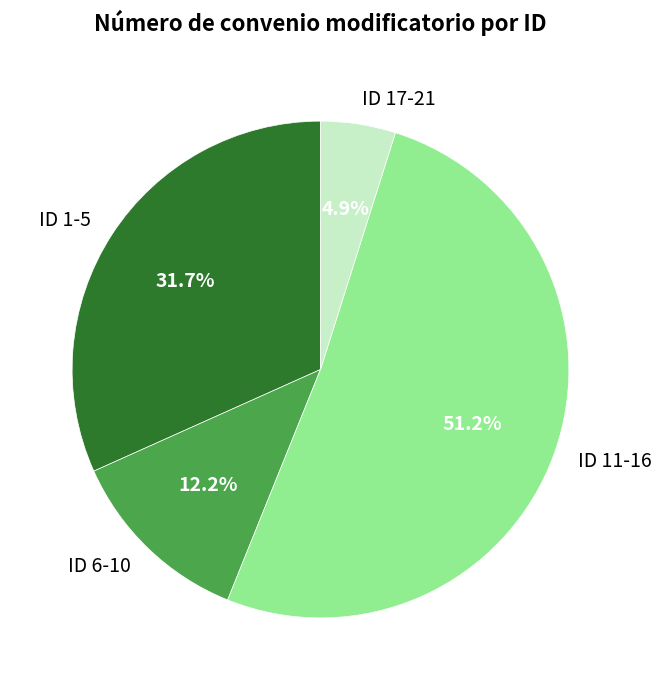

Does any single category account for the majority?

Yes